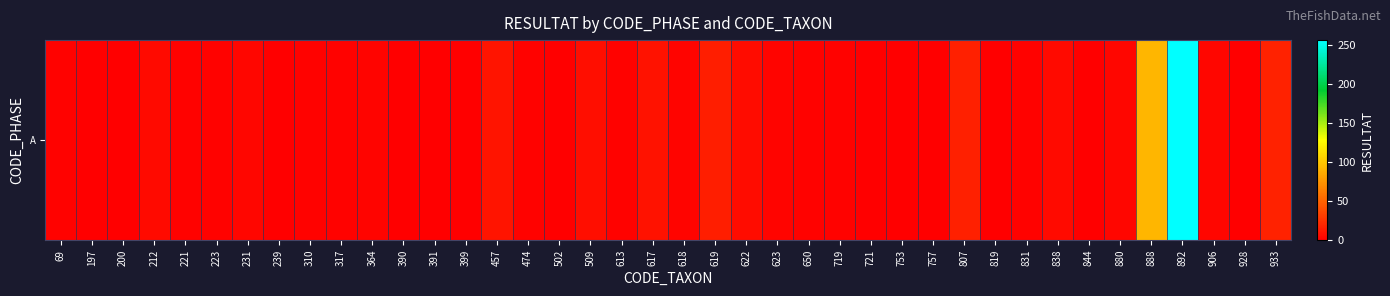

How many positive values are there?

27